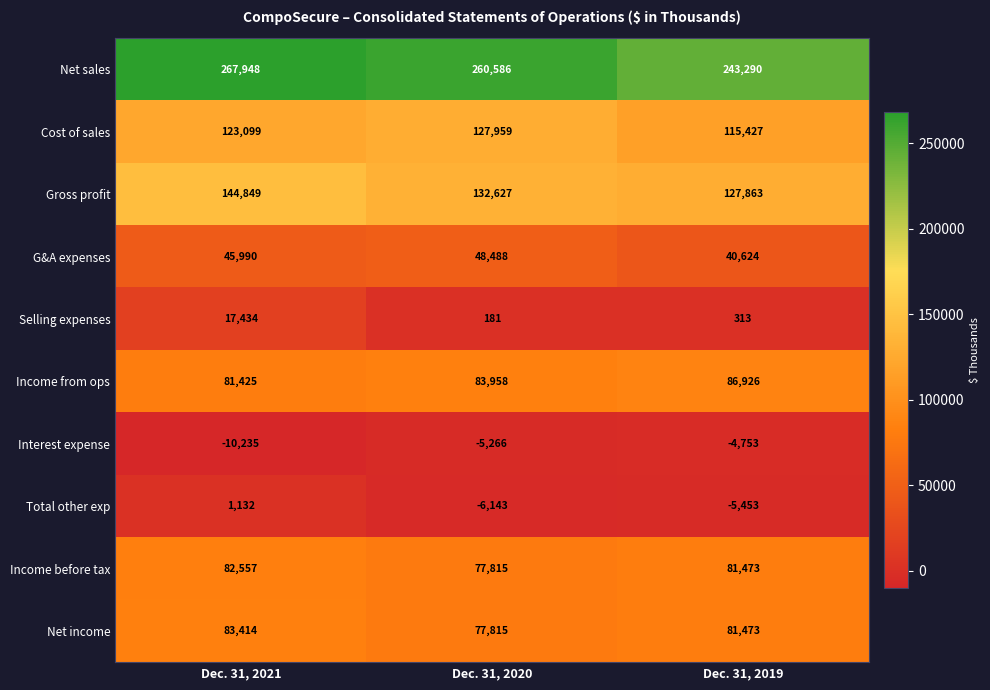

Where does the Income before tax series first go above 81473?

Dec. 31, 2021